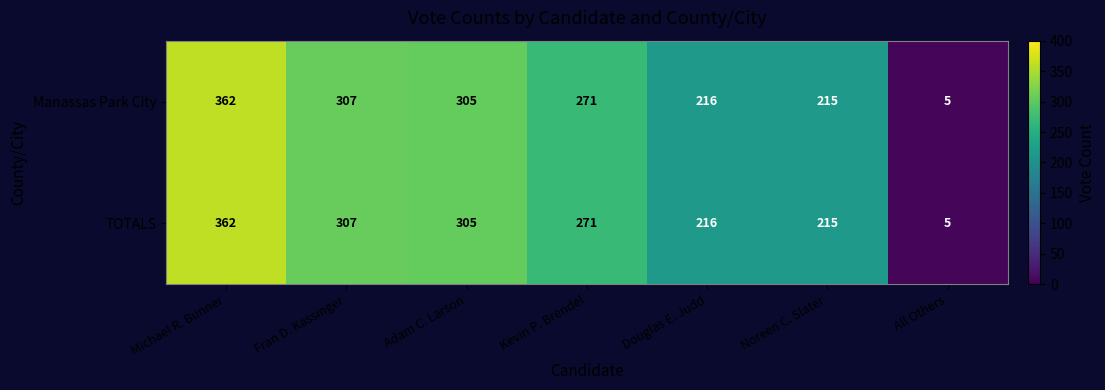

At which label does TOTALS reach its peak?

Michael R. Bunner